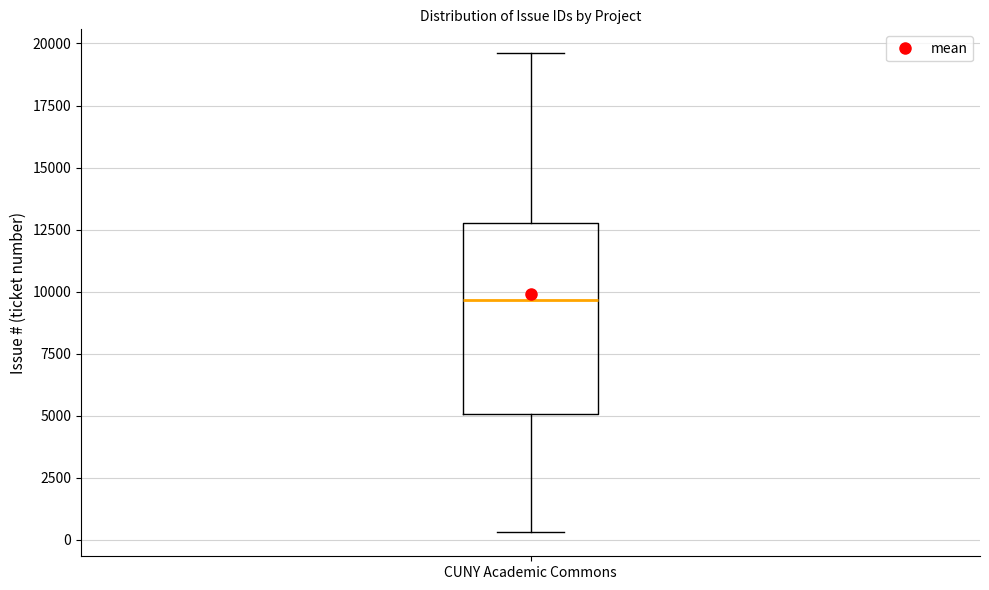

Transcribe this box plot: give where the median line is, the range the box spans, and where the two whiskers end, as read against the y-axis. The values are not printed on the chart, so give them approximately, as read against the axis.

median 9500, box 5000 to 13000, whiskers 500 to 19500